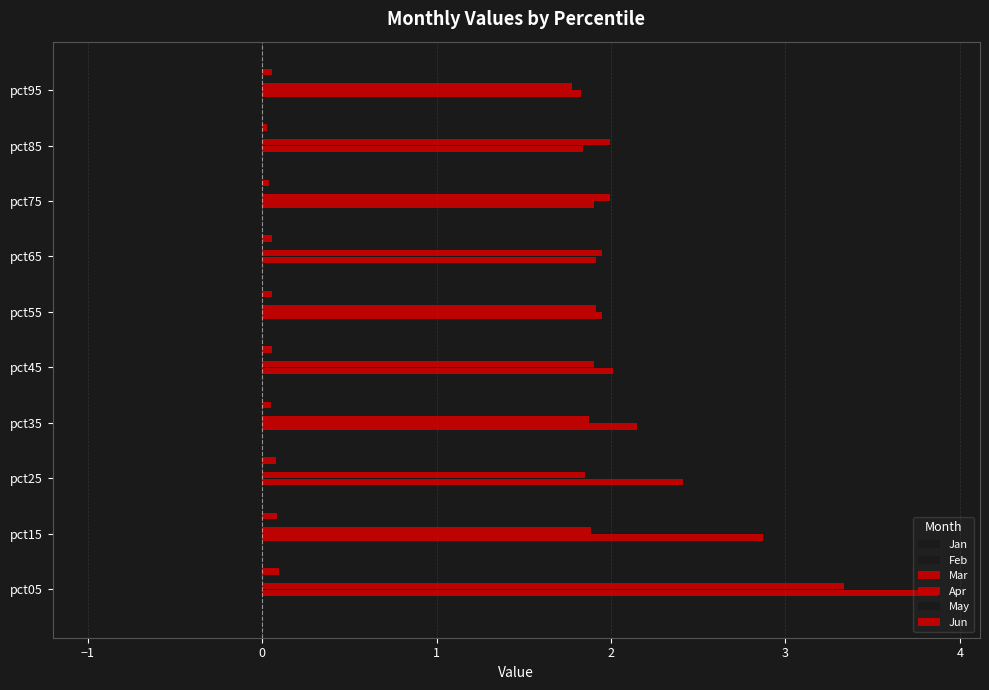

What is the value of the Mar bar at the 7th from the left?

1.9